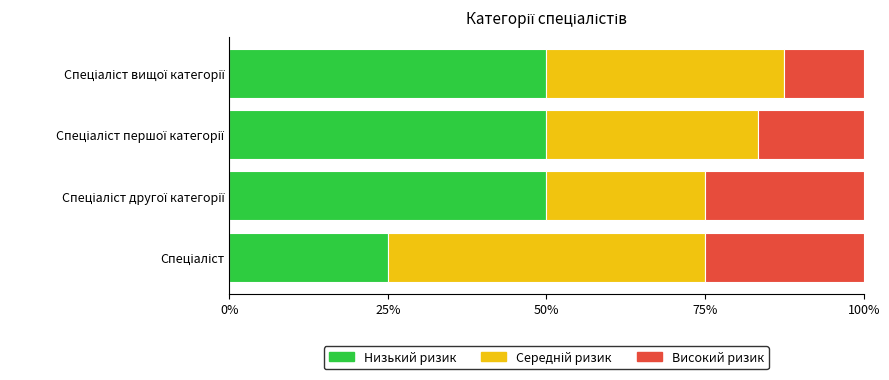

How many distinct data groups are displayed?

3